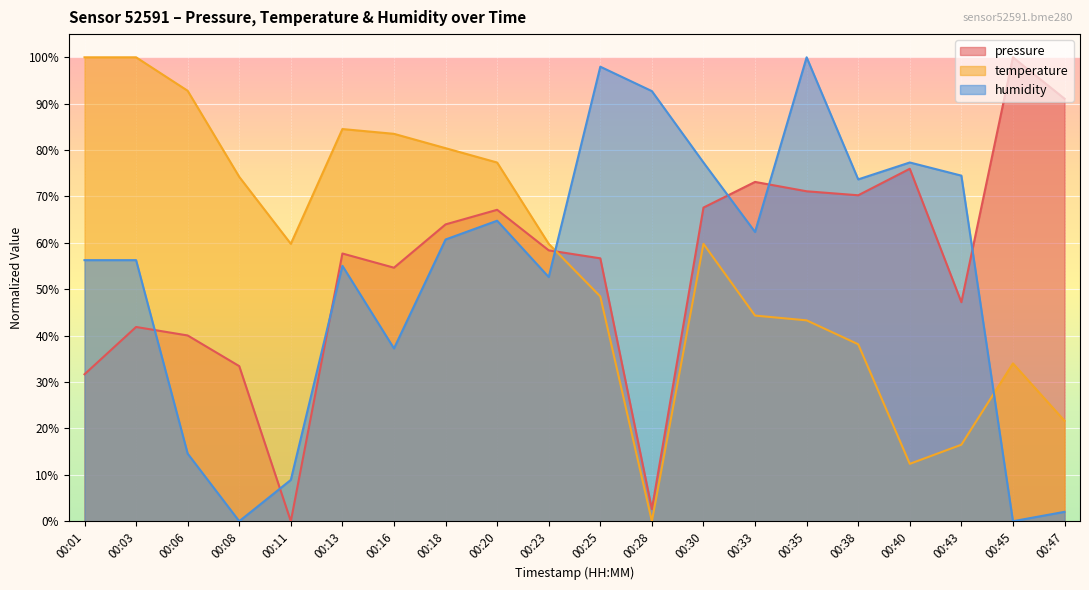

At which category is the sum across all series the highest?

00:35